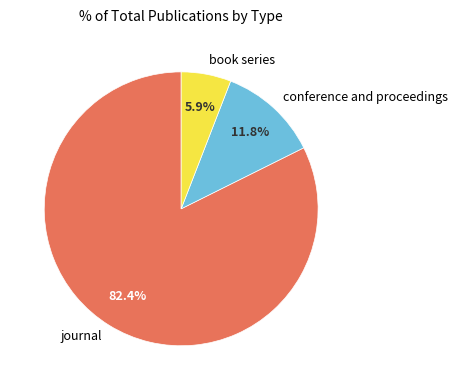

How much of the chart is everything except conference and proceedings?

88.2%